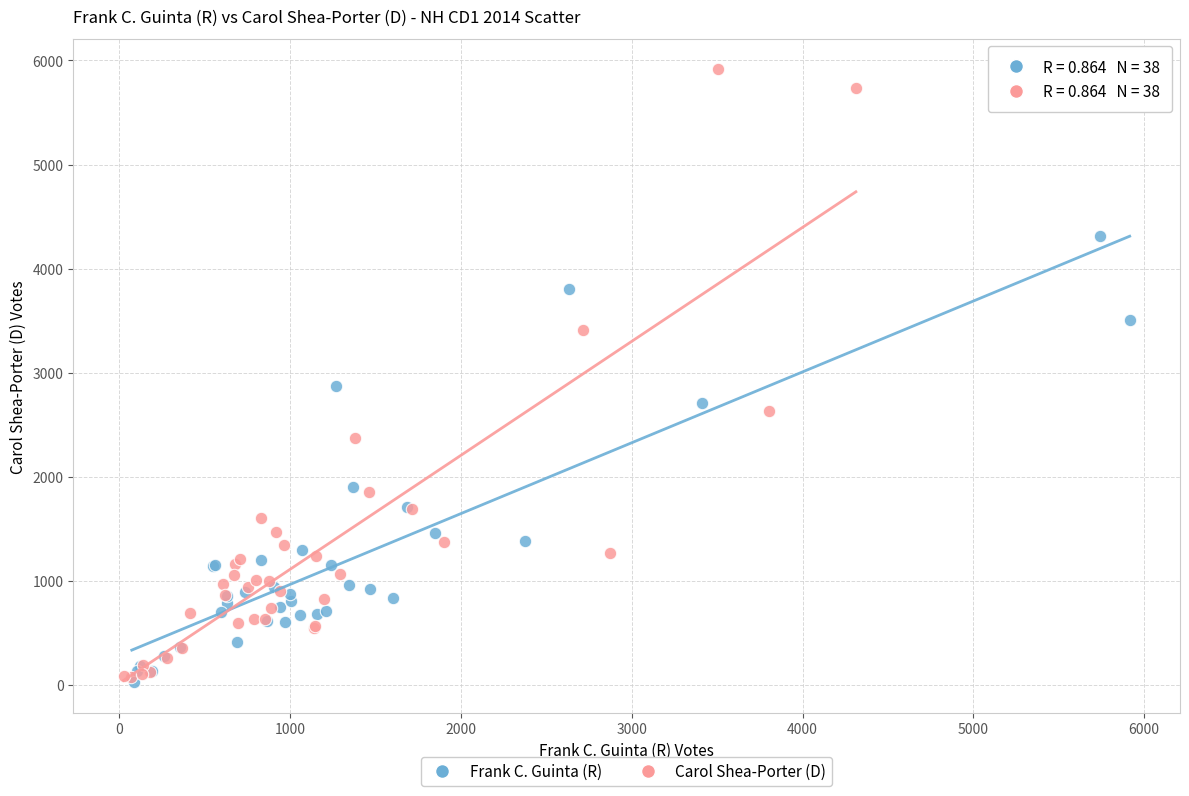

Which series reaches the maximum Y coordinate?

Carol Shea-Porter (D)